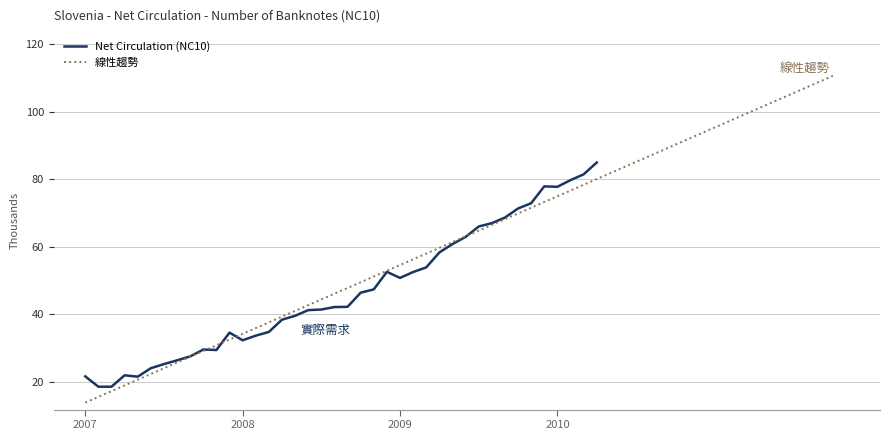

Reading right to left, transcribe all the data shown in this chart.

84.9	81.4	79.7	77.7	77.9	72.9	71.3	68.6	67.0	66.0	62.9	60.8	58.3	53.8	52.5	50.7	52.5	47.3	46.3	42.2	42.1	41.4	41.2	39.5	38.3	34.7	33.6	32.2	34.5	29.4	29.5	27.5	26.3	25.2	24.0	21.5	21.9	18.5	18.5	21.5